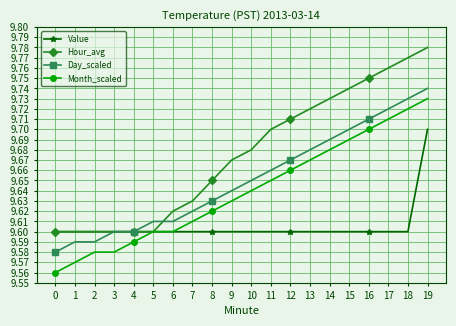

Does the chart display data point markers on the line(s)?

Yes